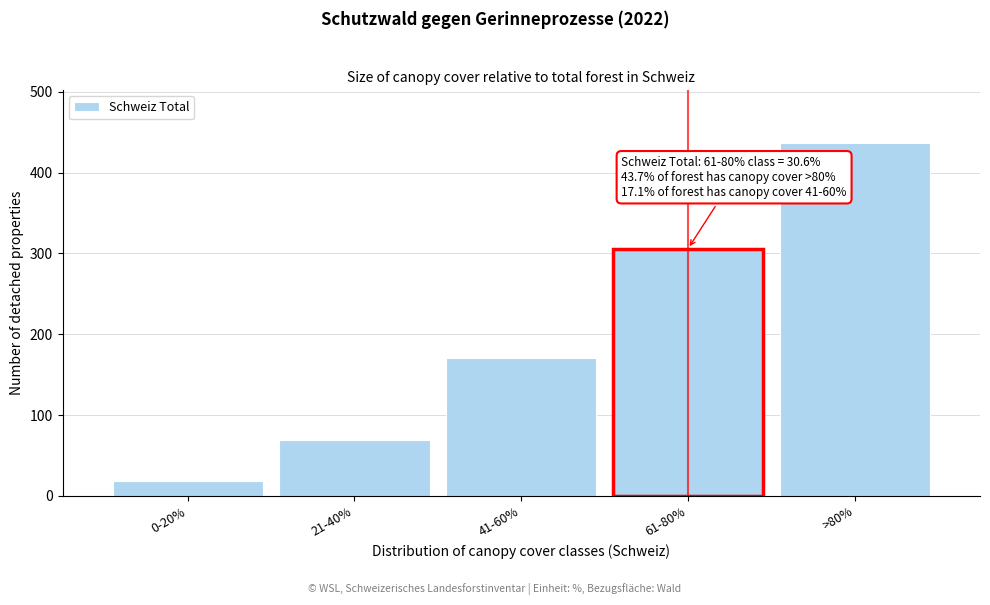

Reading left to right, what are all the values shown in this chart?

18	69	171	306	437